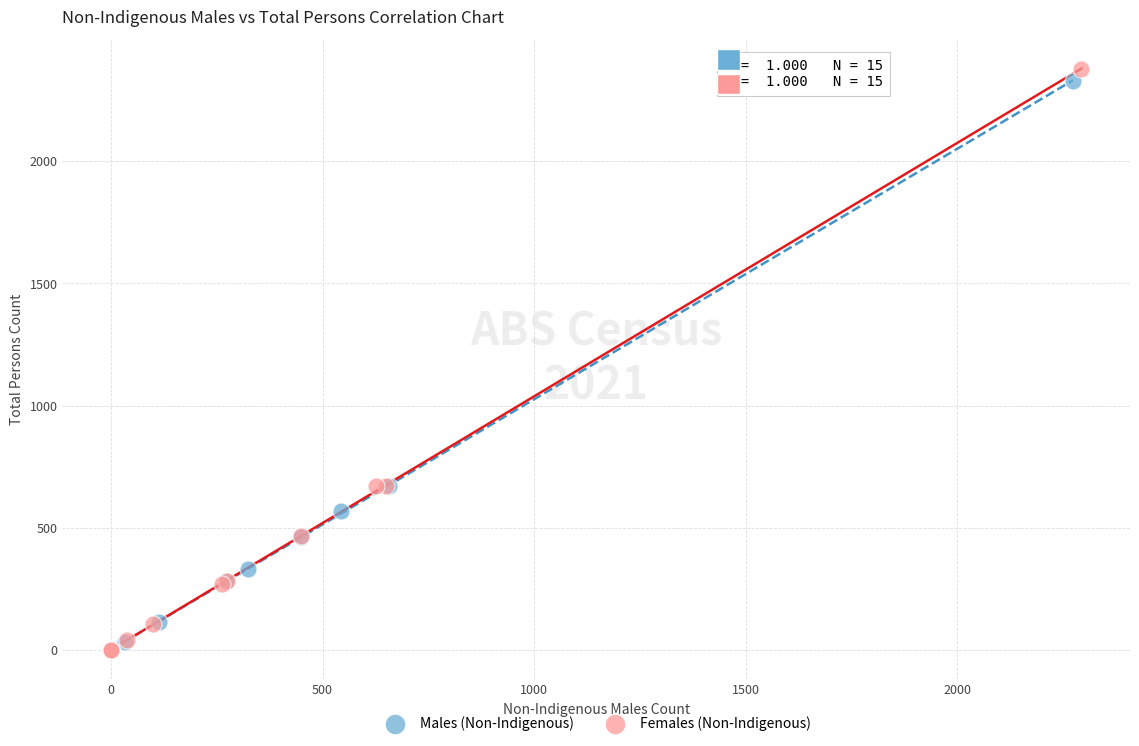

Which series reaches the maximum Y coordinate?

Females (Non-Indigenous)